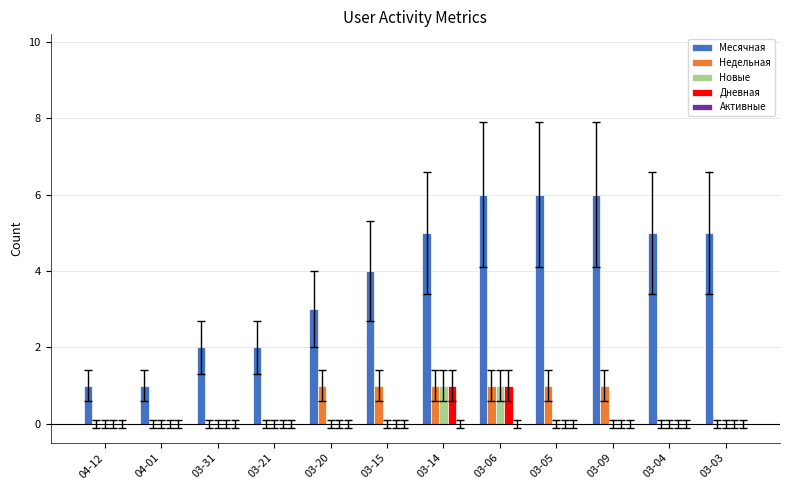

How many data points does each series have?

12